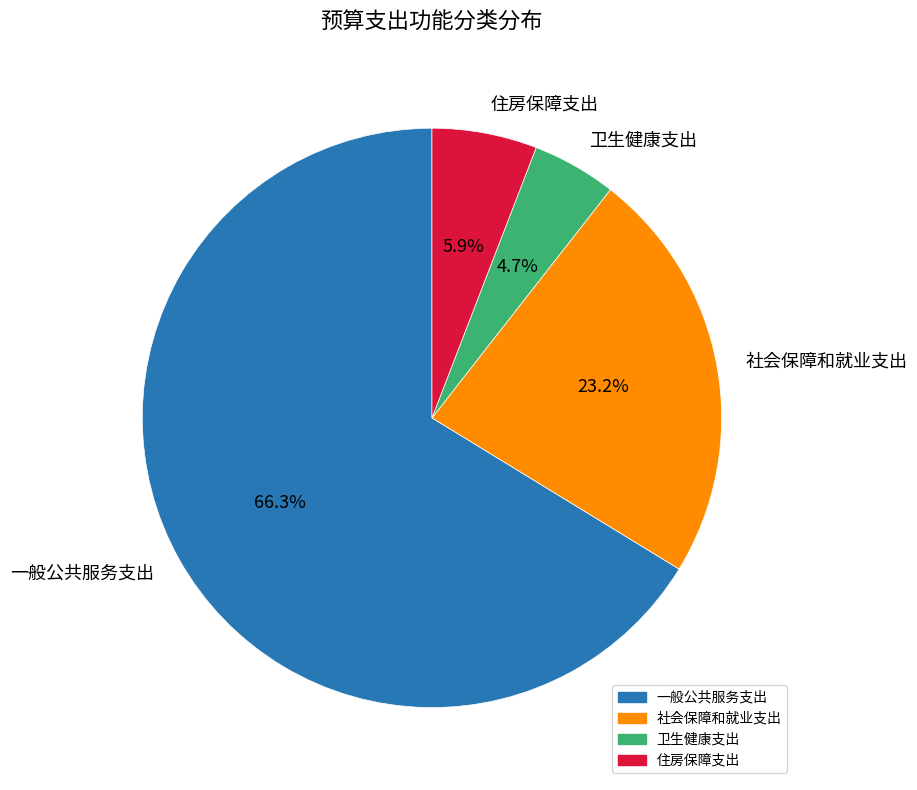

How many slices are in this pie chart?

4